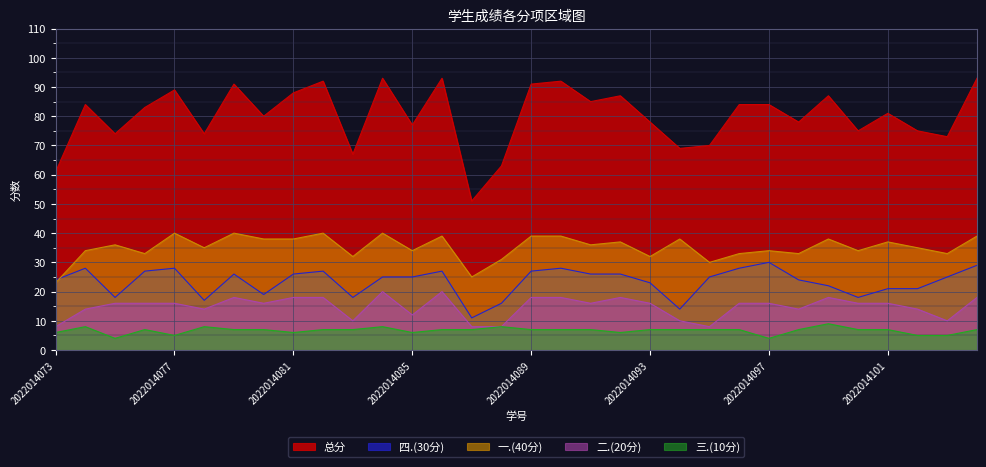

What is the value of the 三.(10分) point at the 7th from the left?

7